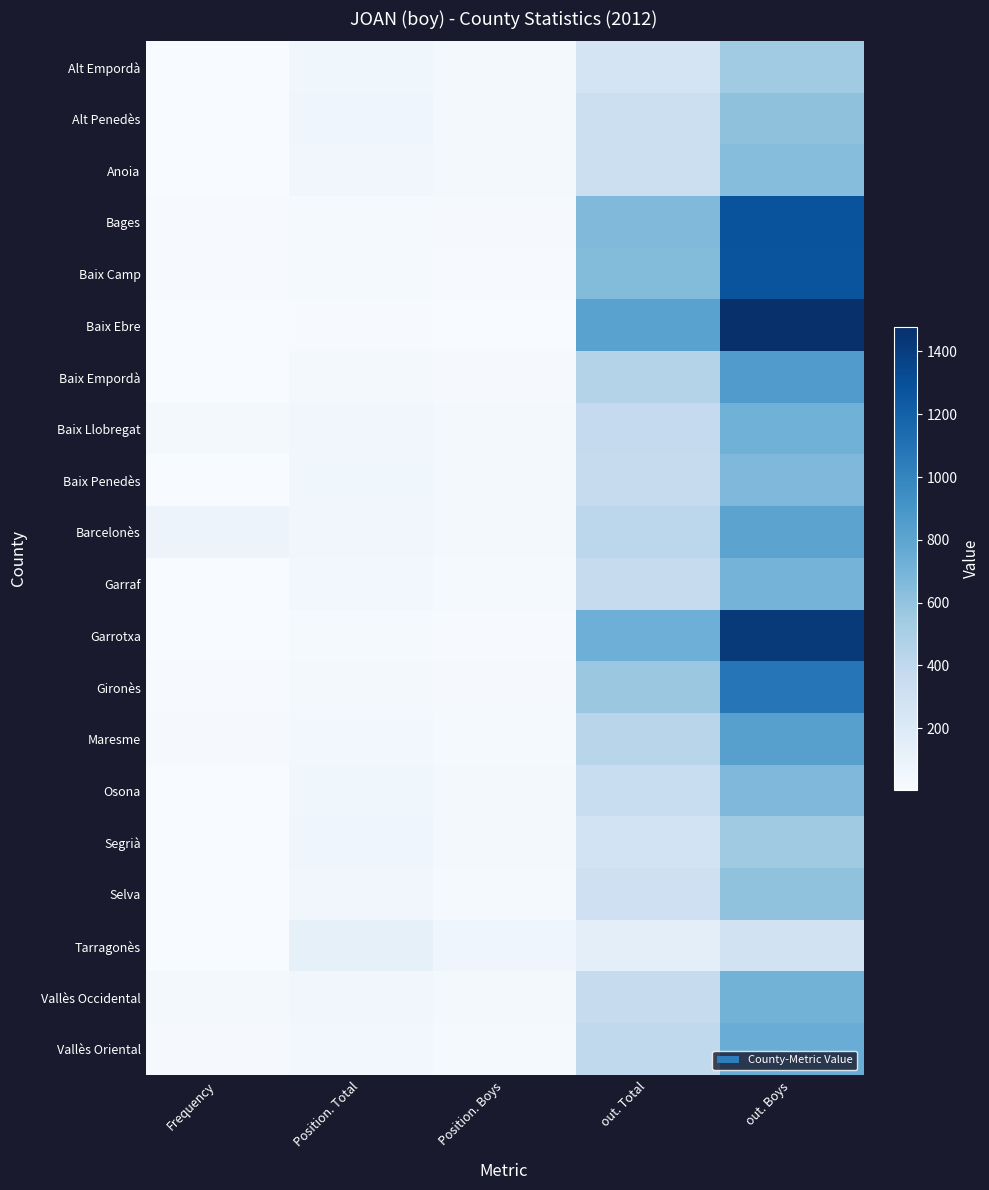

At how many categories does at least one series exceed 353?

2